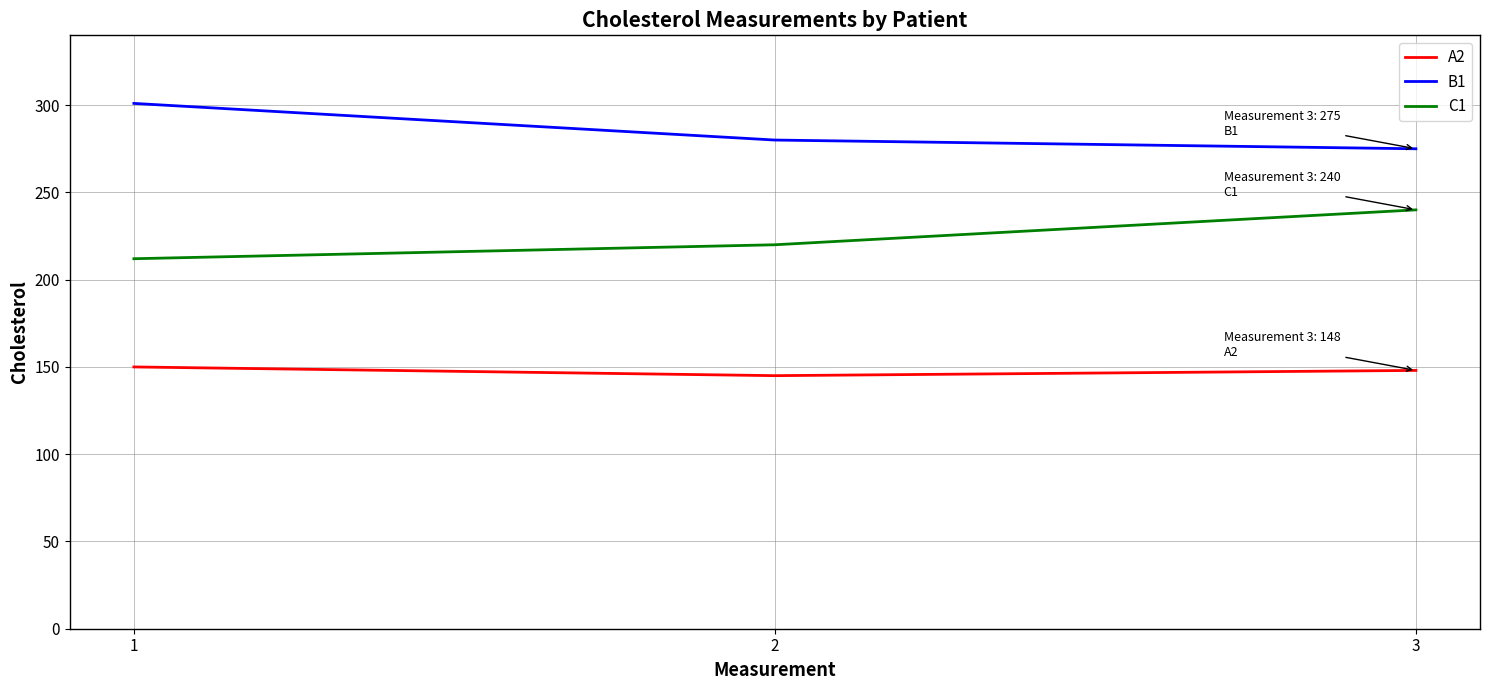

What is the total value across all series at 2?

645